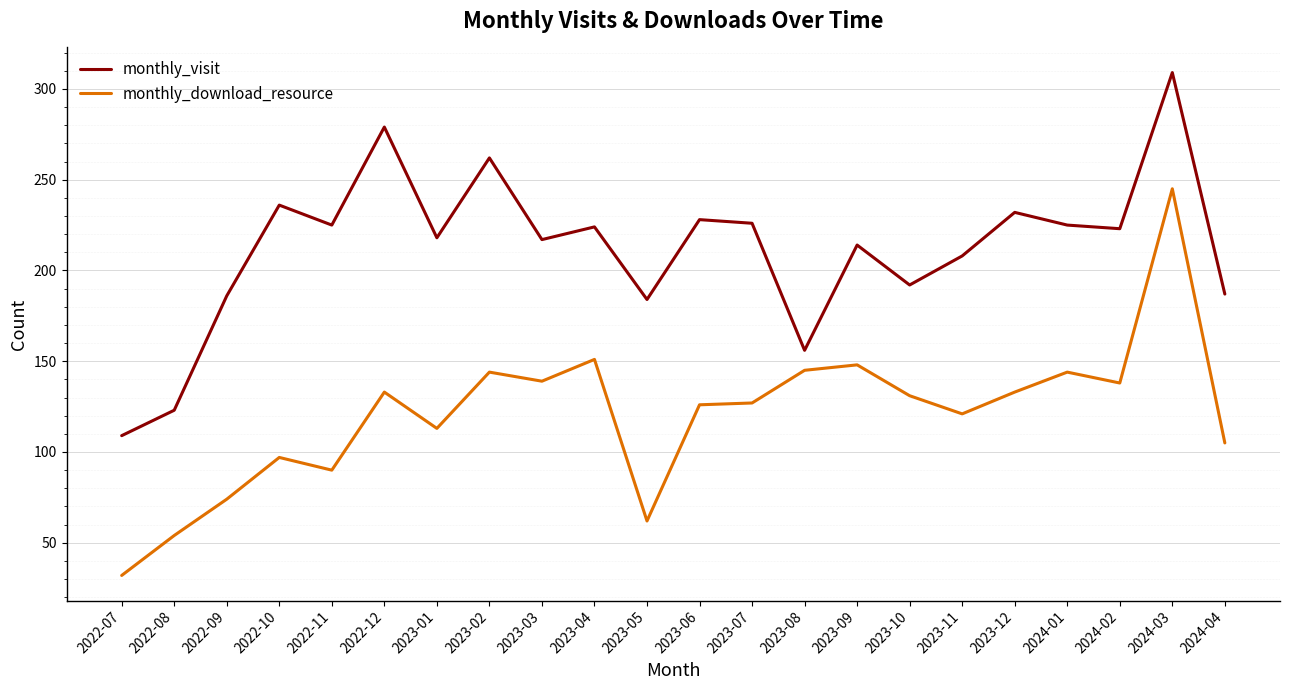

At which label does monthly_visit reach its minimum?

2022-07